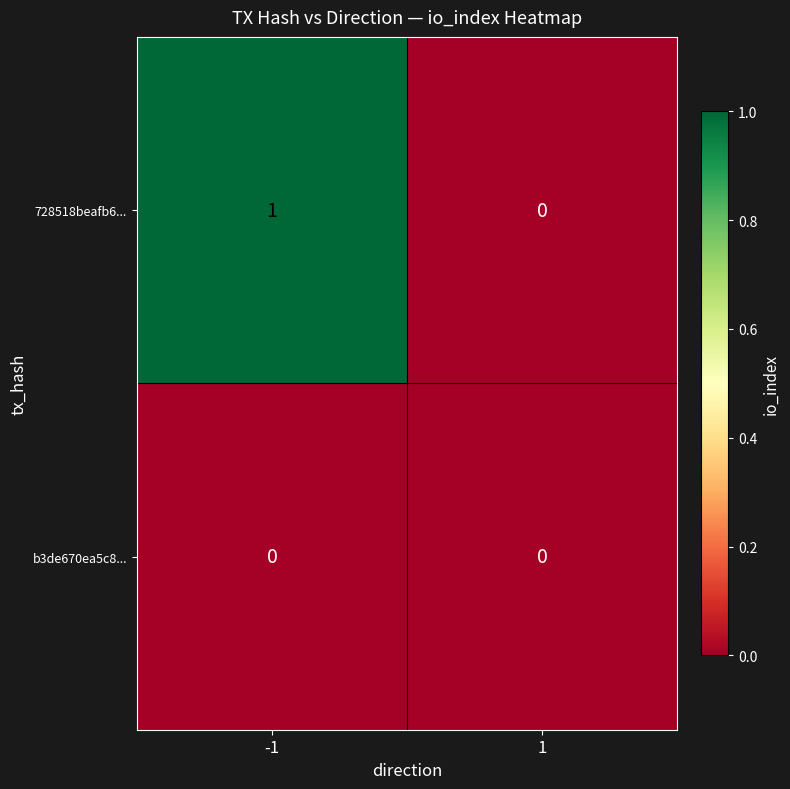

Which series has the largest total across all categories?

728518beafb6...